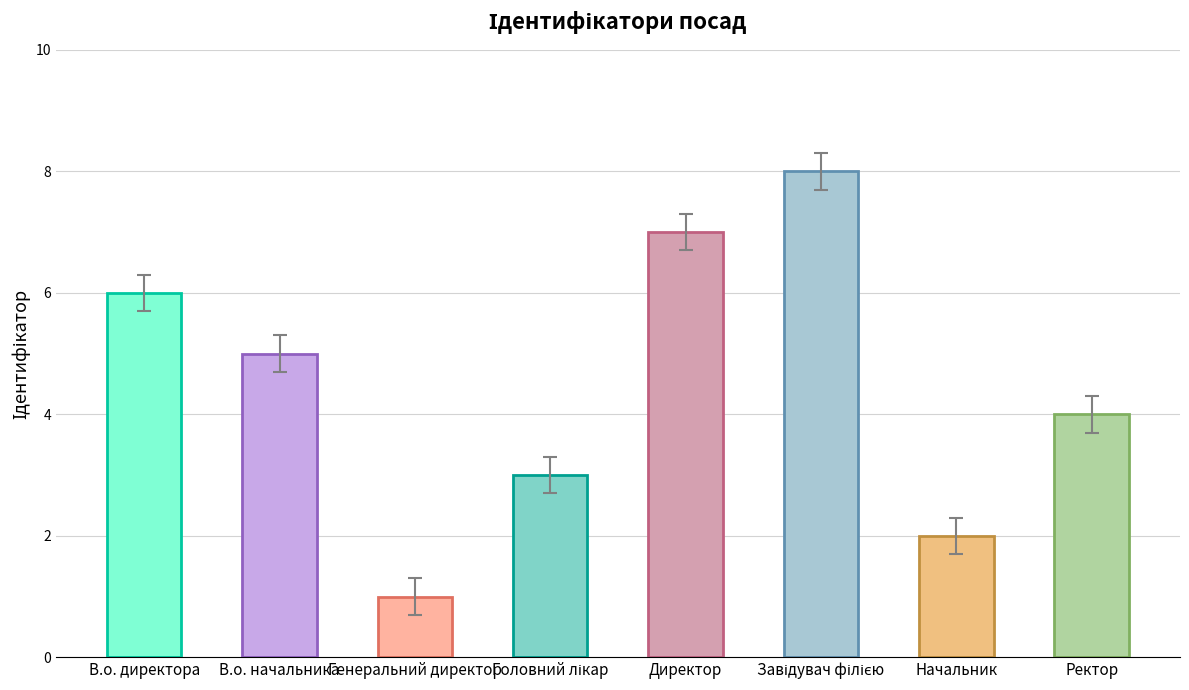

The value at В.о. начальника is 5. True or false?

True